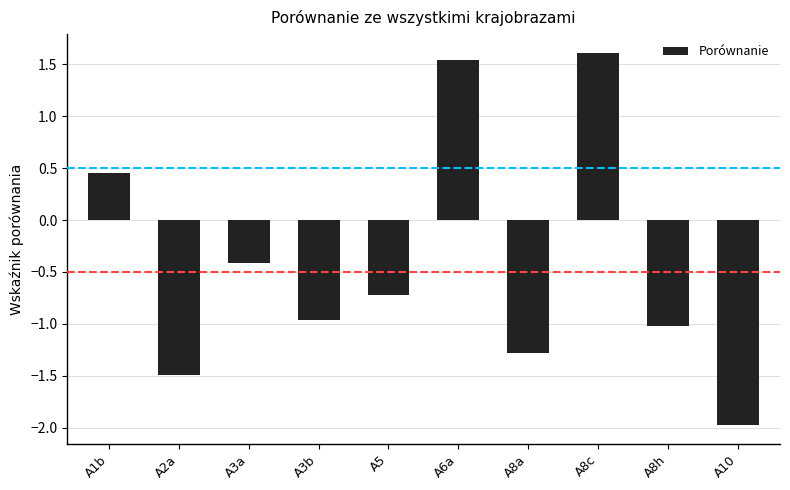

How many categories are shown in the chart?

10